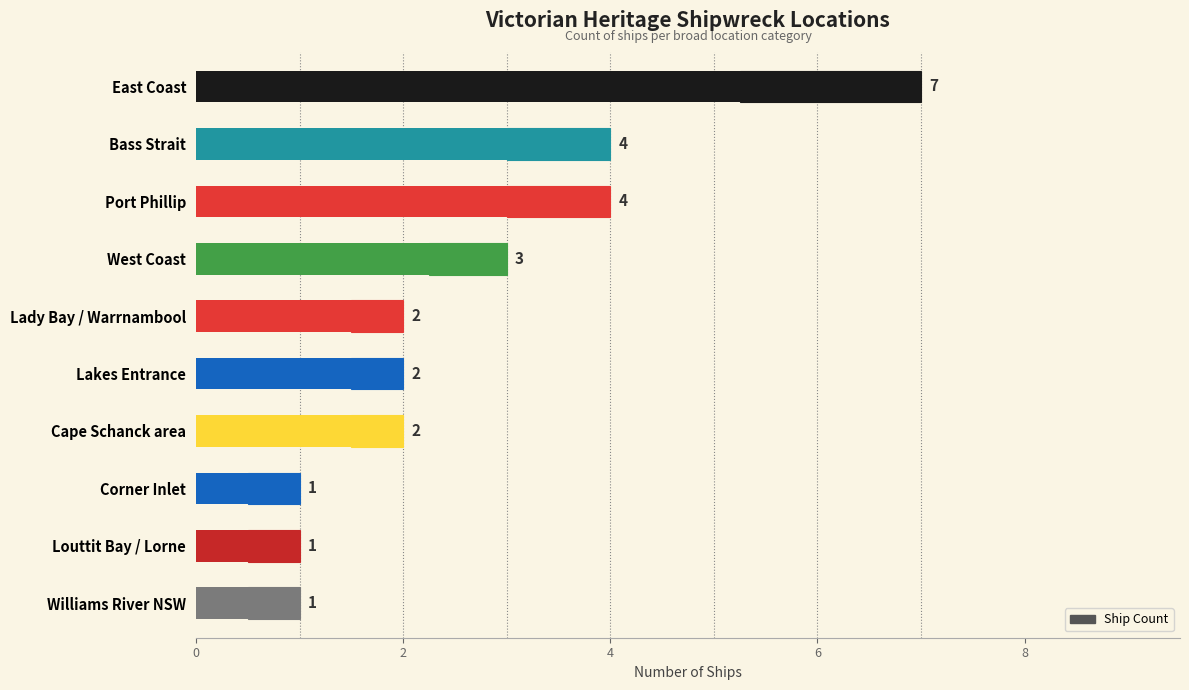

What is the difference between the maximum and minimum values?

6